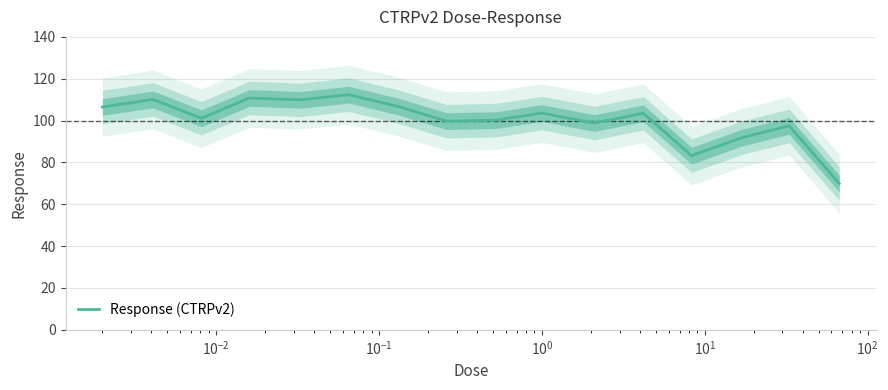

What is the maximum value for Response (CTRPv2)?

112.4